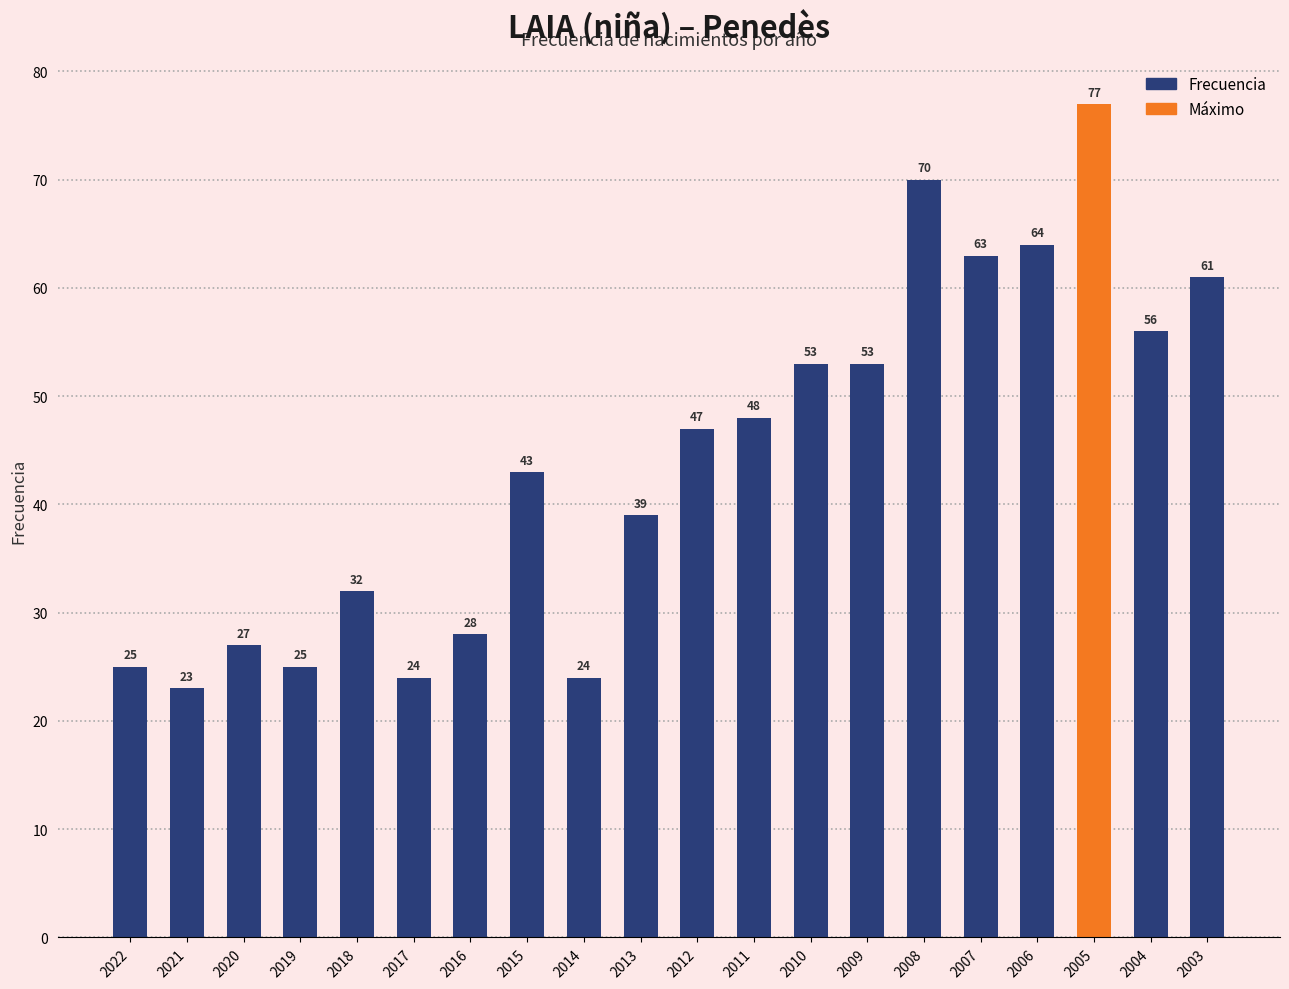

Which has a higher value, 2005 or 2004?

2005